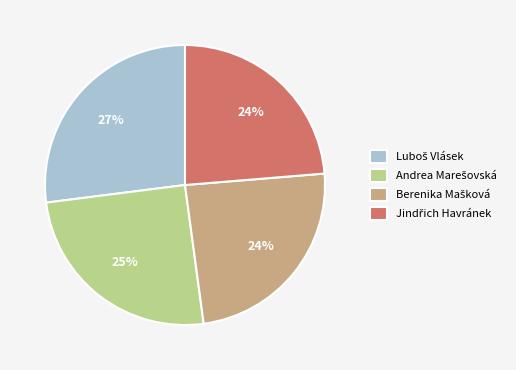

To the nearest percent, what is the average slice percentage?

25%